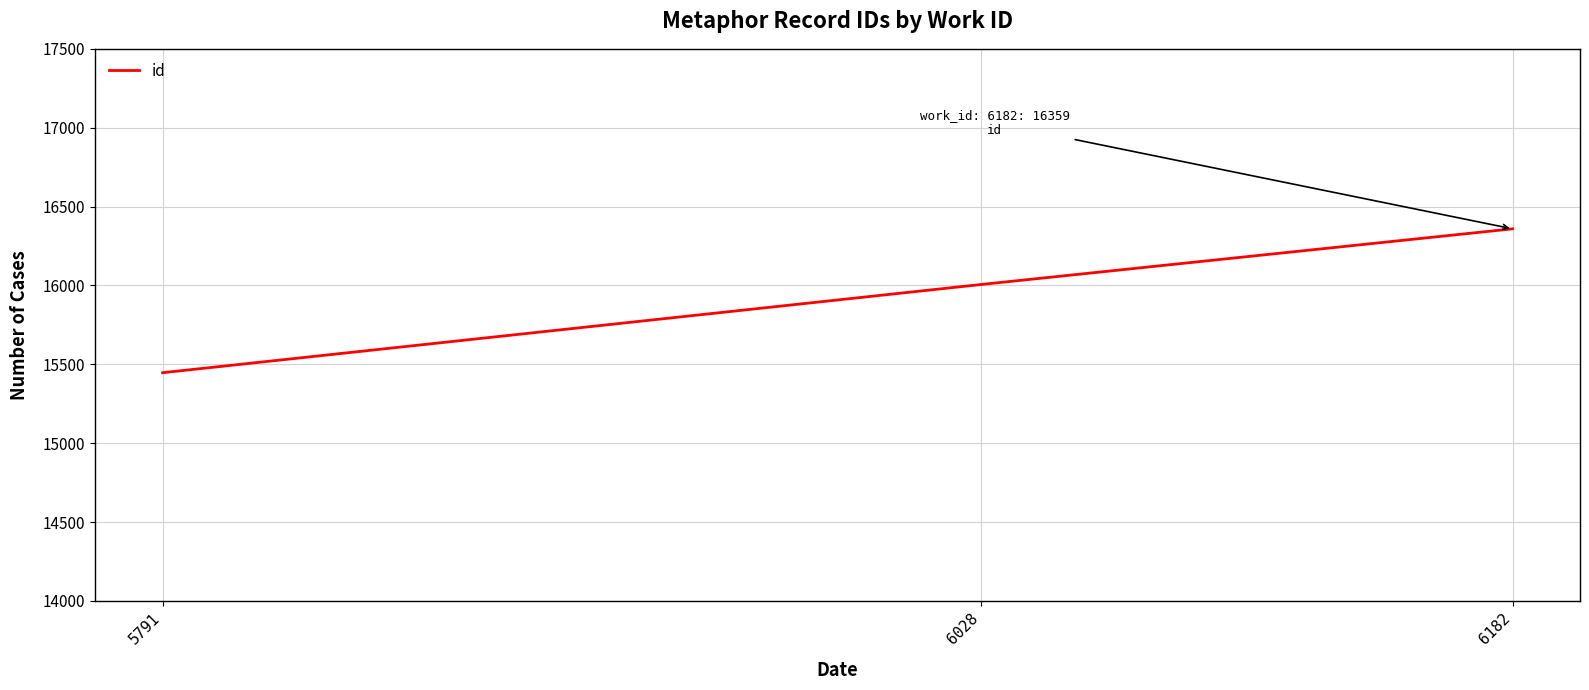

At which category does the chart reach its minimum across all series?

5791